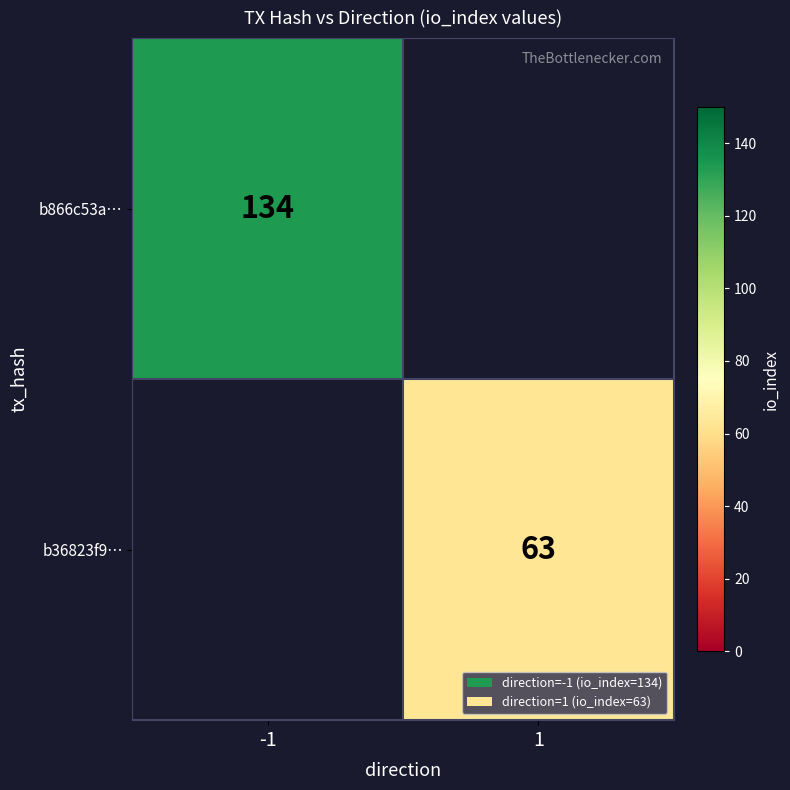

The value of b36823f9… at 1 is 22. True or false?

False